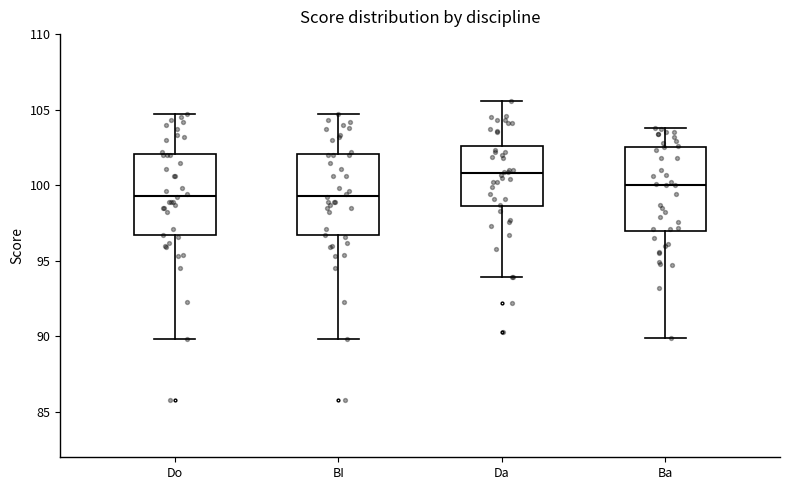

Which box's median line is the highest?

Da